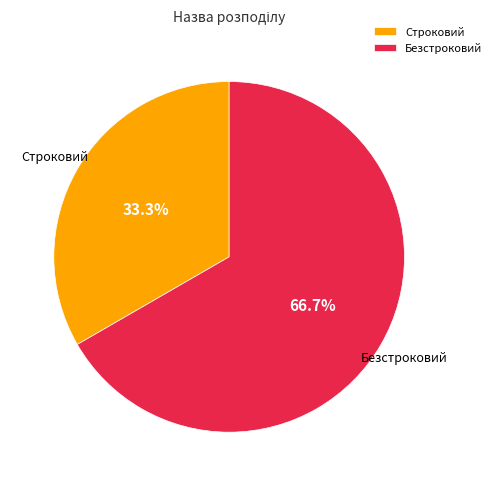

How much of the chart is everything except Безстроковий?

33.3%